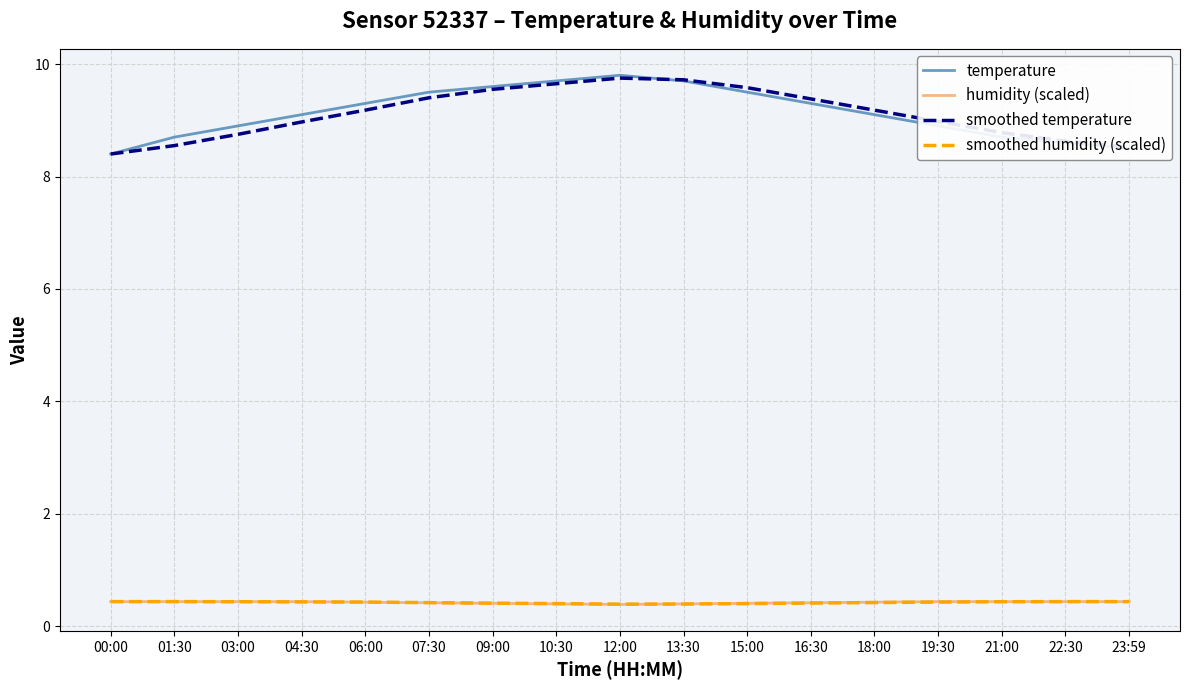

What is the greatest value displayed?

9.8